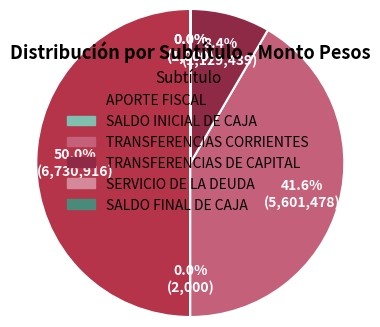

Between TRANSFERENCIAS DE CAPITAL and TRANSFERENCIAS CORRIENTES, which is larger?

TRANSFERENCIAS CORRIENTES